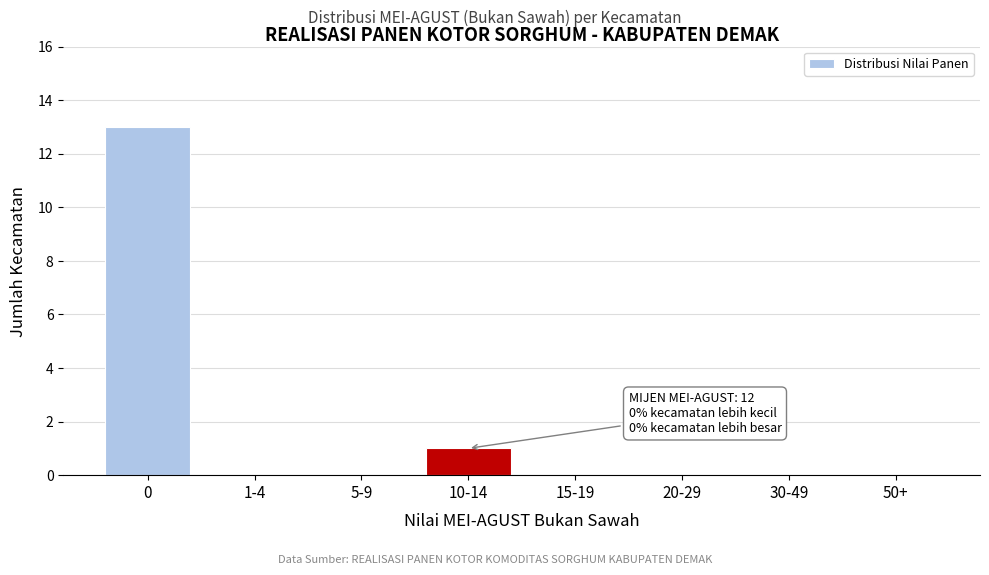

Reading left to right, what are all the values shown in this chart?

0=13	1-4=0	5-9=0	10-14=1	15-19=0	20-29=0	30-49=0	50+=0